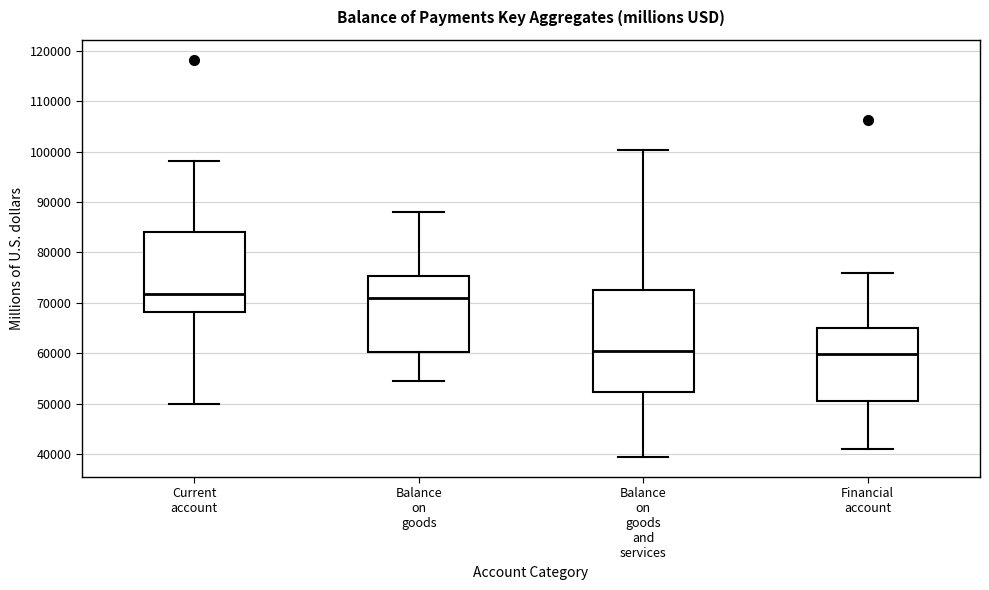

Where does the median line of the box for Current account sit on the y-axis? The values are not printed on the chart, so give them approximately, as read against the axis.

72000